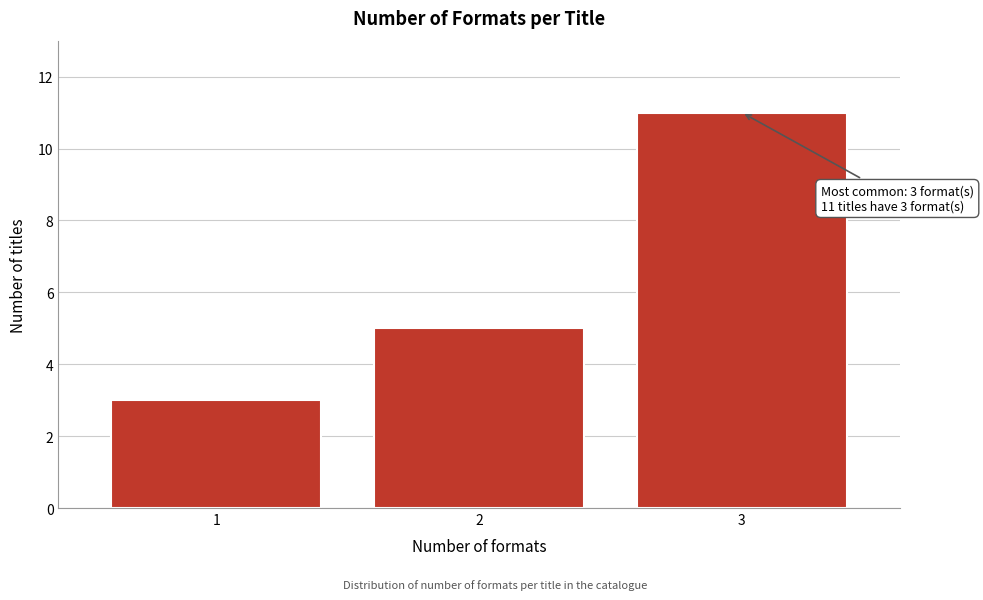

Reading left to right, transcribe all the data shown in this chart.

1=3	2=5	3=11